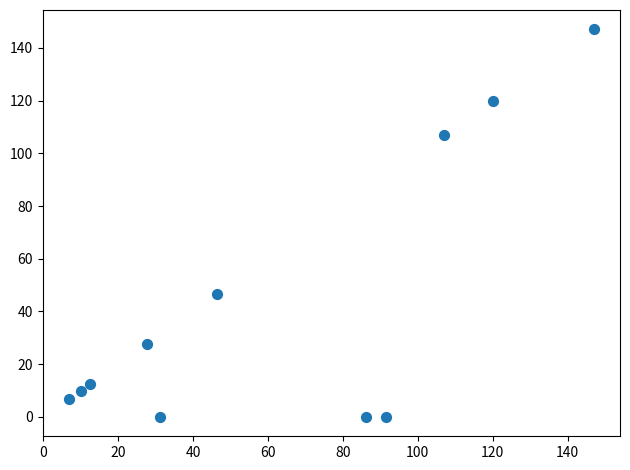

What Y value in the scatter plot is closest to 73?

46.5